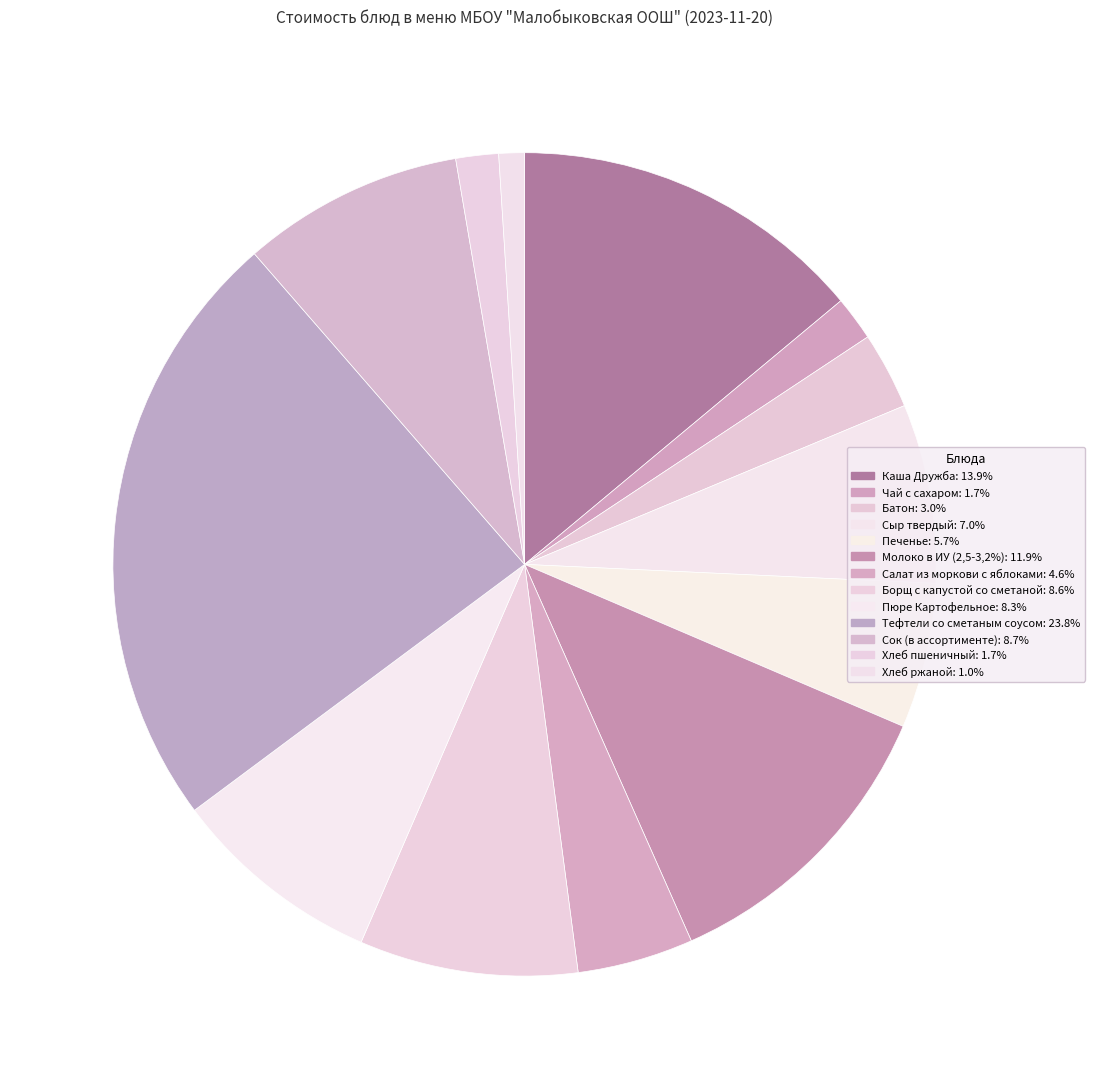

Rank the categories by value from lowest to highest.

Хлеб ржаной, Хлеб пшеничный, Чай с сахаром, Батон, Салат из моркови с яблоками, Печенье, Сыр твердый, Пюре Картофельное, Борщ с капустой со сметаной, Сок (в ассортименте), Молоко в ИУ (2,5-3,2%), Каша Дружба, Тефтели со сметаным соусом